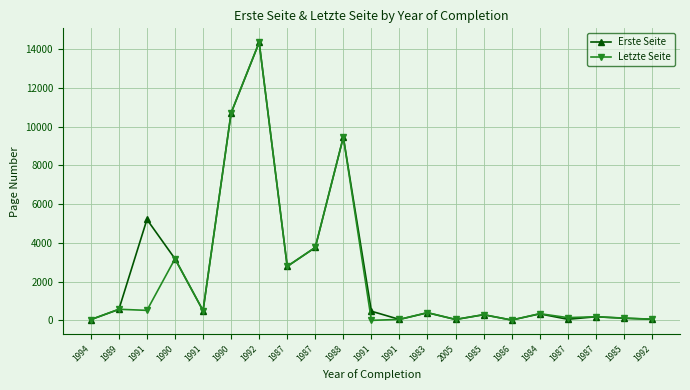

Rank the series by their maximum value, from lowest to highest.

Erste Seite, Letzte Seite